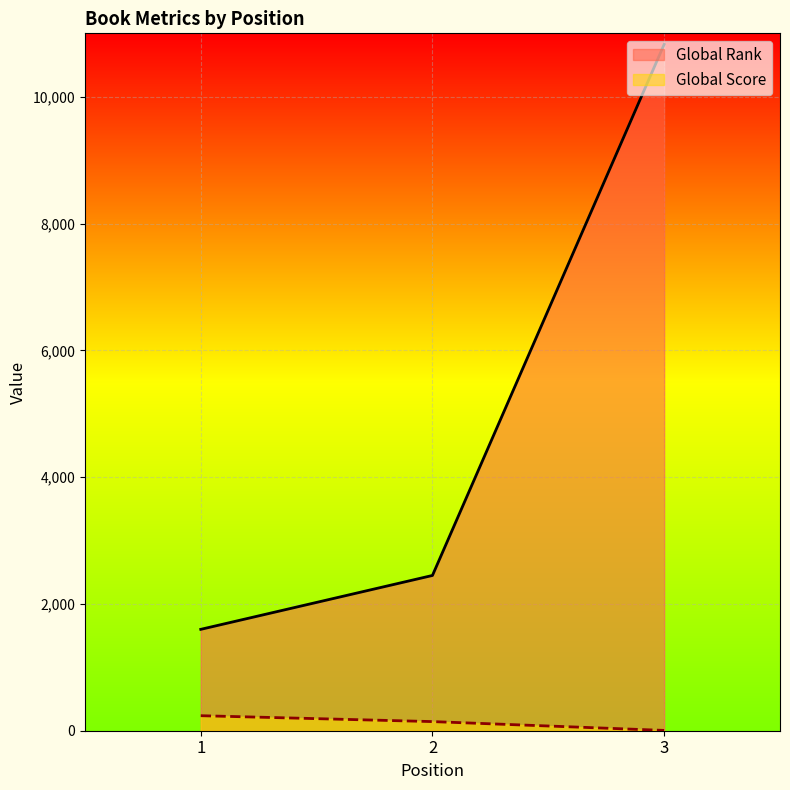

At which category is the sum across all series the highest?

3